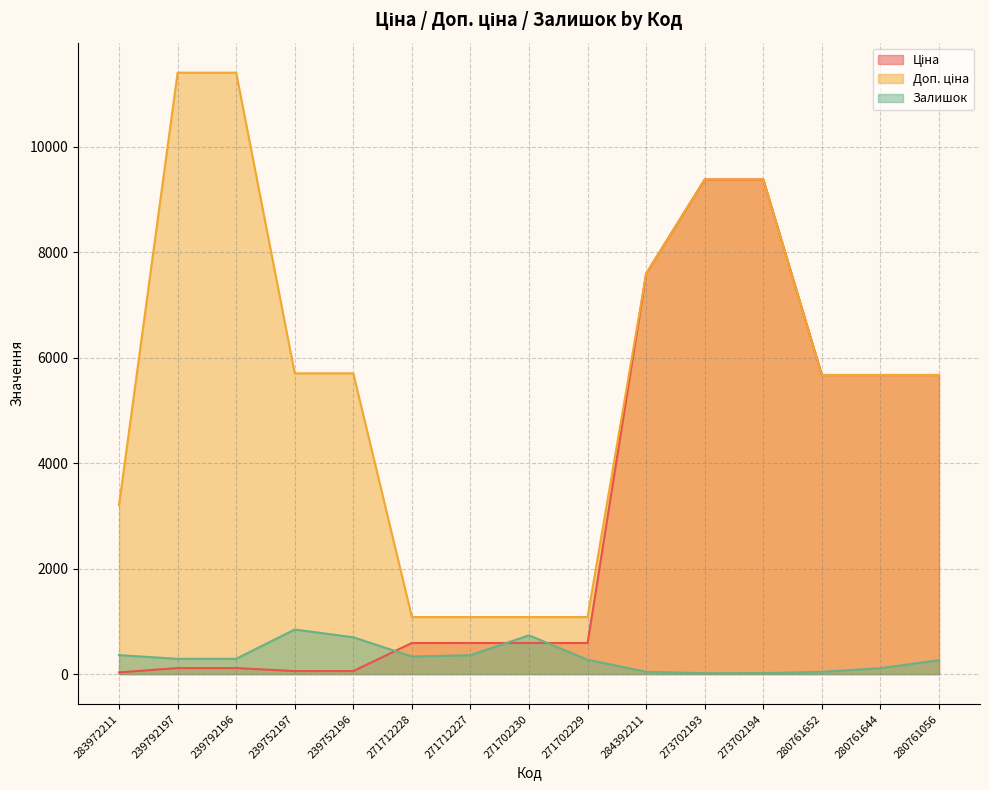

True or false: Ціна has a value of 5673.8 at 280761644.

True